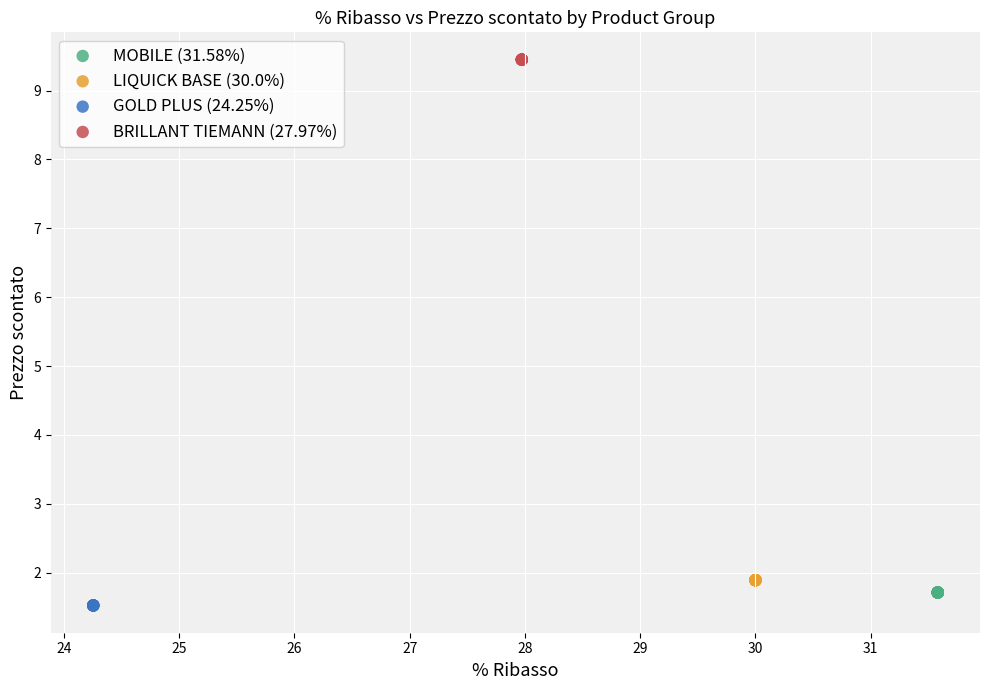

Which series reaches the maximum Y coordinate?

BRILLANT TIEMANN (27.97%)